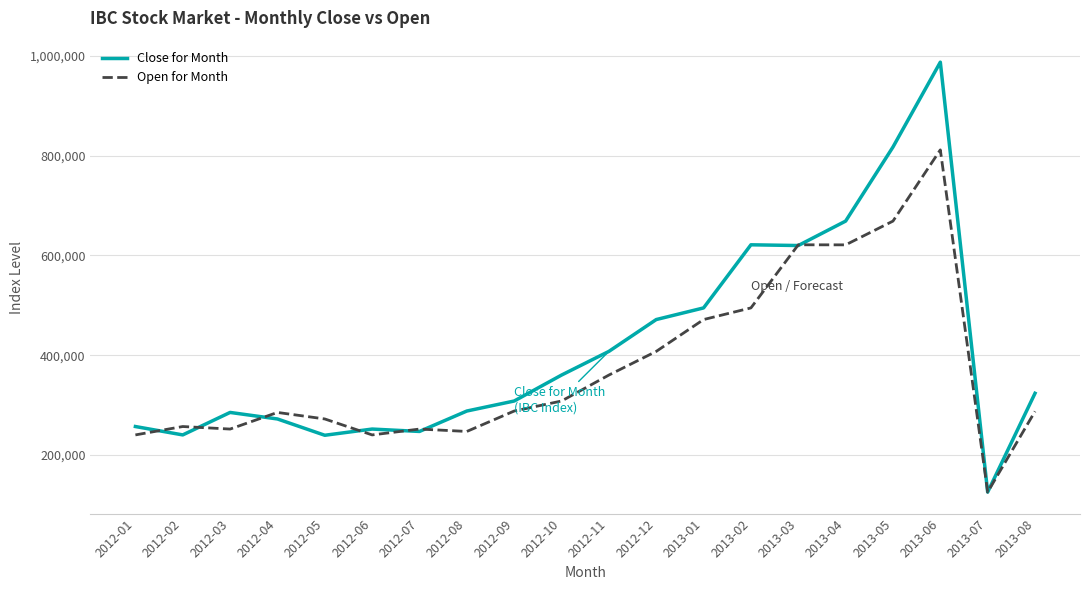

At which category is the sum across all series the highest?

2013-06